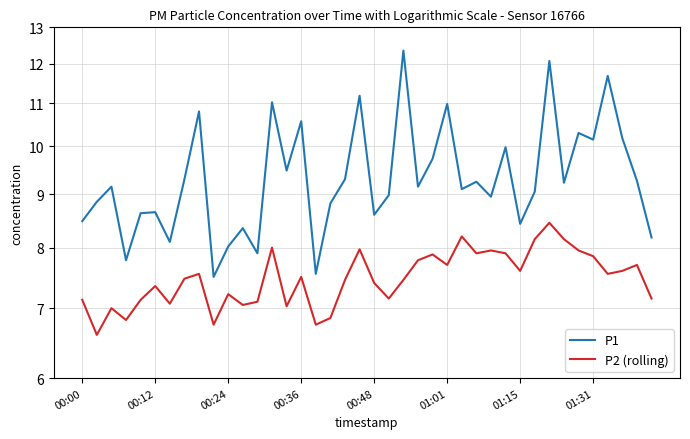

How many data points in P1 are above 9?

23